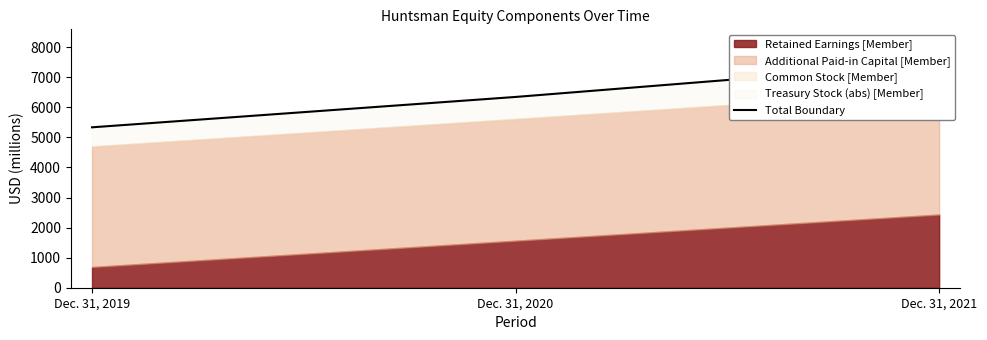

At which label does the data first exceed 6346?

Dec. 31, 2021